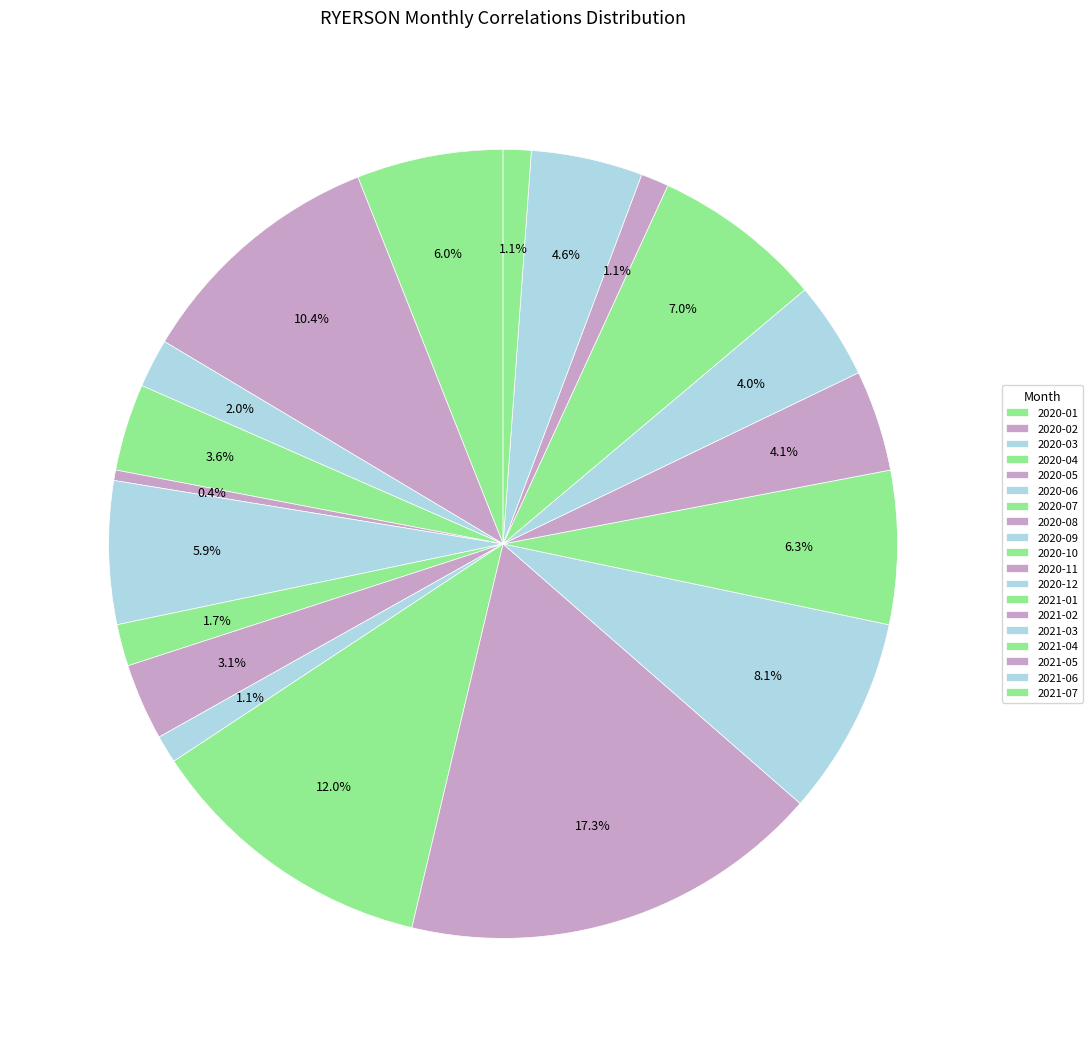

Between 2020-09 and 2020-05, which is larger?

2020-09